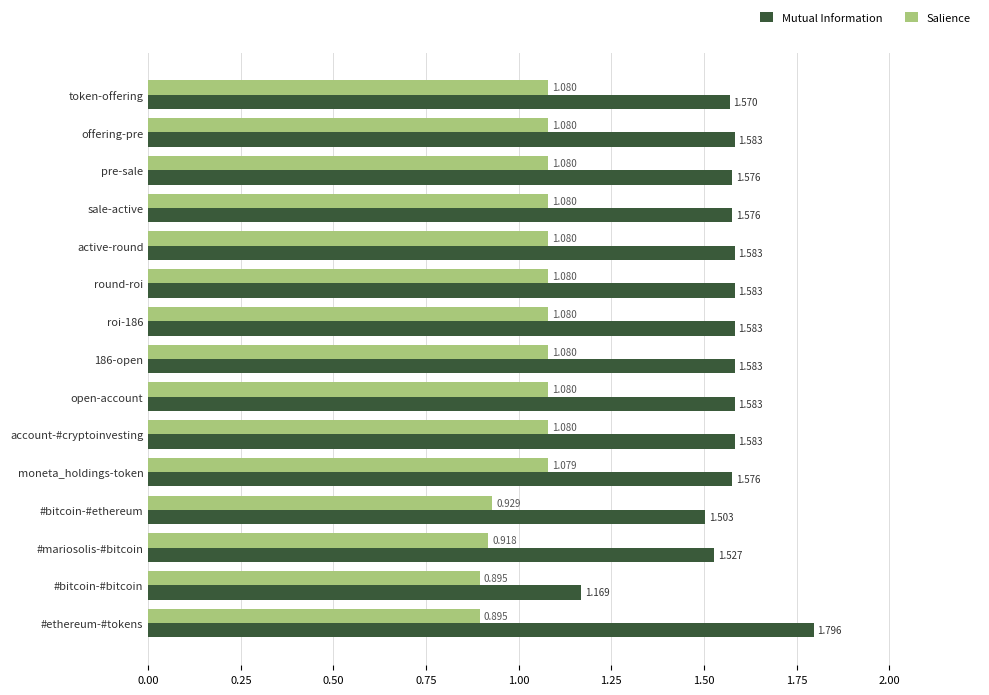

List the series in order of their peak value, lowest first.

Salience, Mutual Information